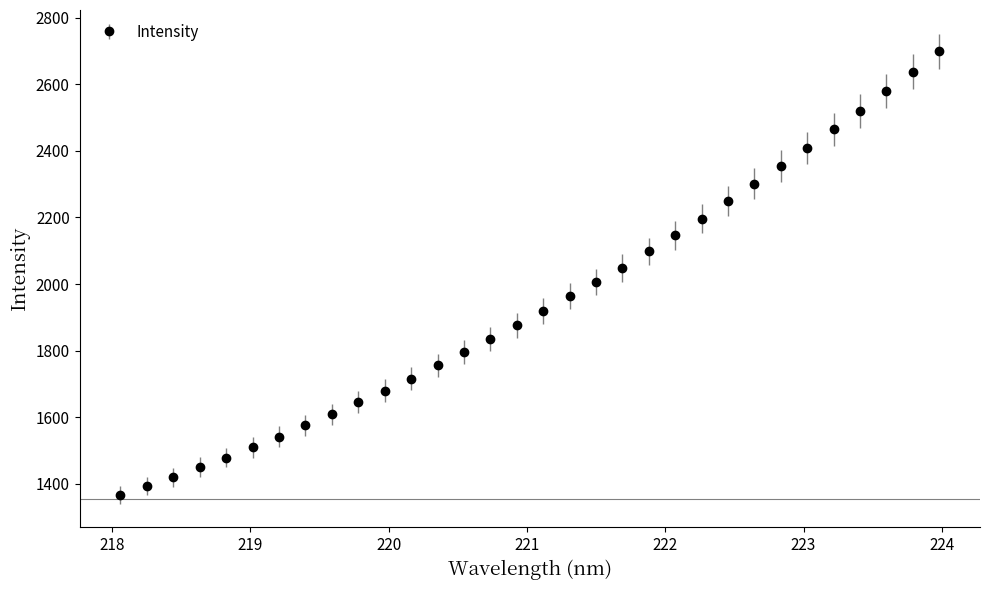

What is the value of the 7th point from the left?

1542.2